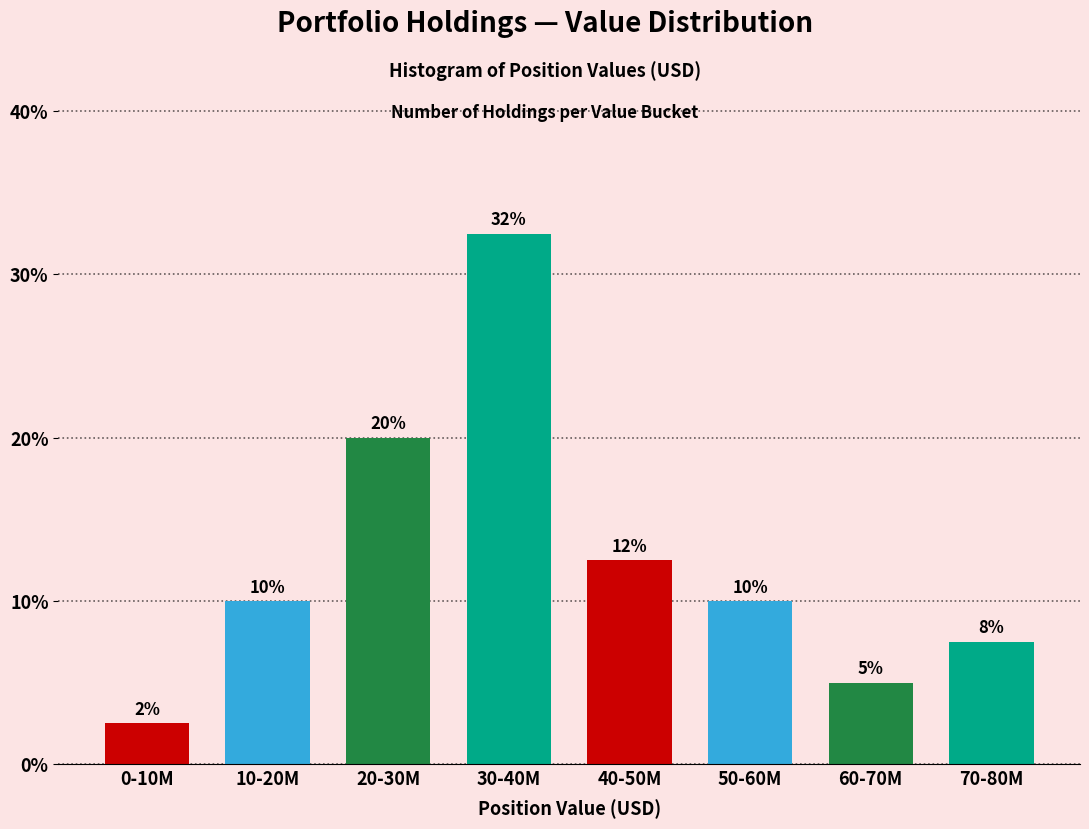

The chart shows a value of 5.8 at 20-30M. True or false?

False